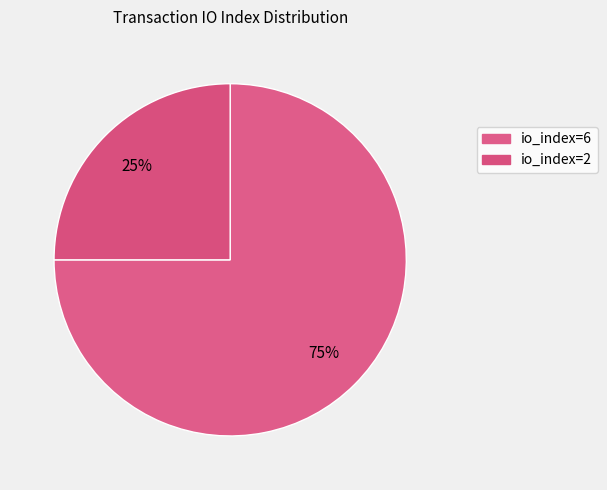

Which category accounts for the majority?

io_index=6